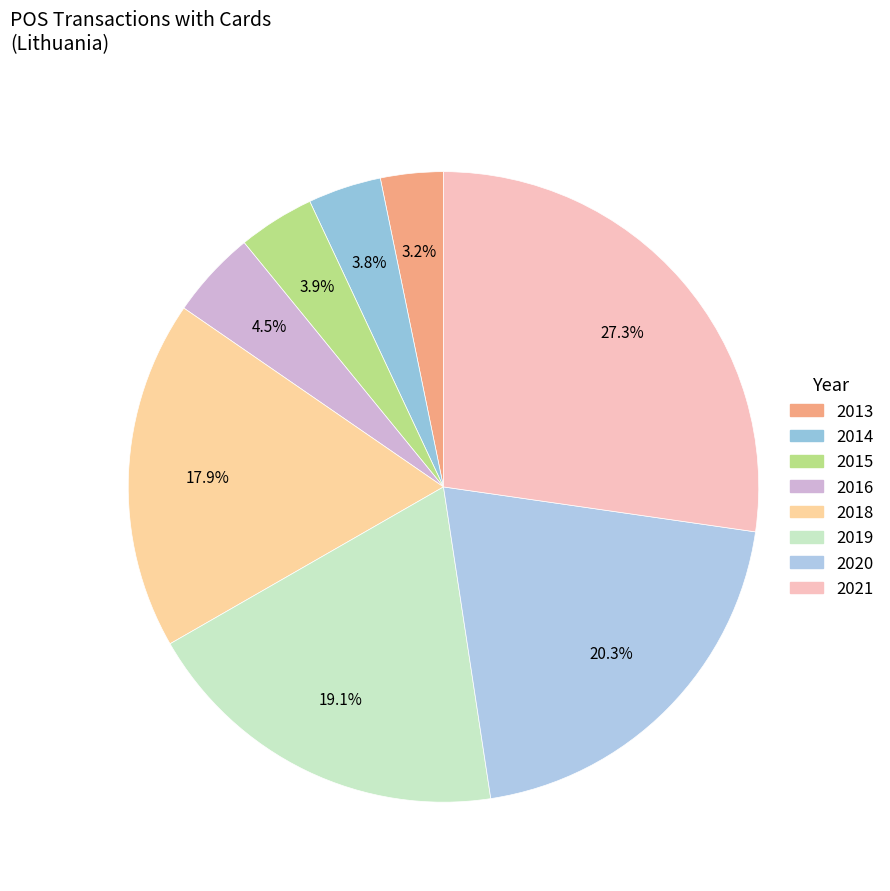

True or false: 2020 accounts for 20% of the total.

True